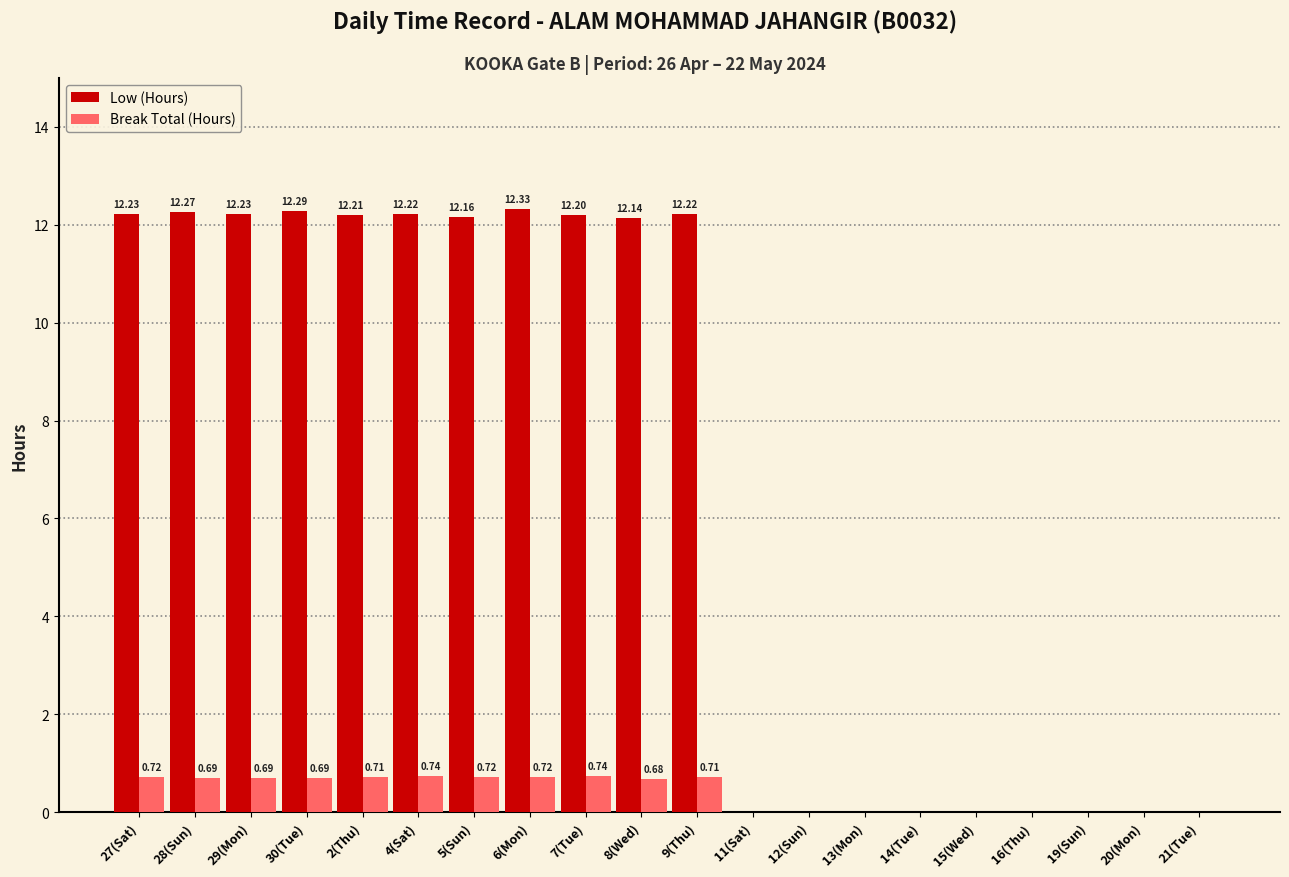

Count the Break Total (Hours) values in the range 0 to 1.

20